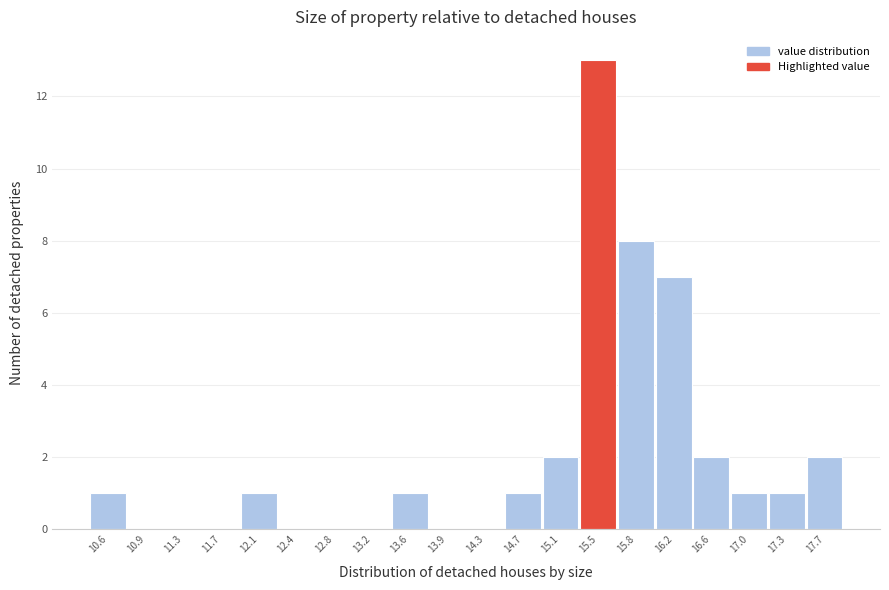

Reading right to left, list all the values displayed in this chart.

17.7=2	17.3=1	17.0=1	16.6=2	16.2=7	15.8=8	15.5=13	15.1=2	14.7=1	14.3=0	13.9=0	13.6=1	13.2=0	12.8=0	12.4=0	12.1=1	11.7=0	11.3=0	10.9=0	10.6=1